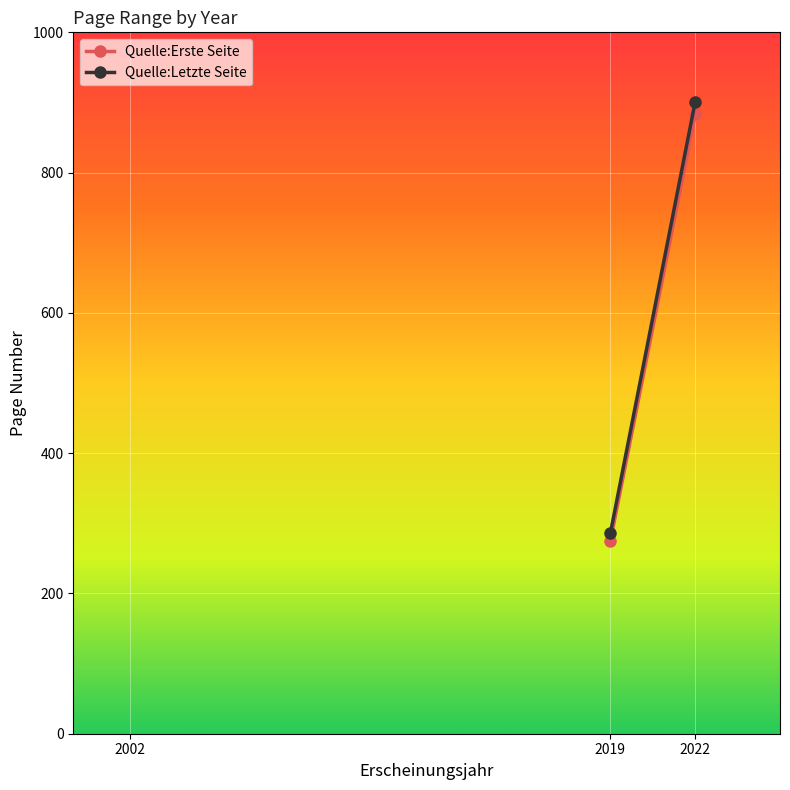

Which series has the widest spread of values?

Quelle:Letzte Seite